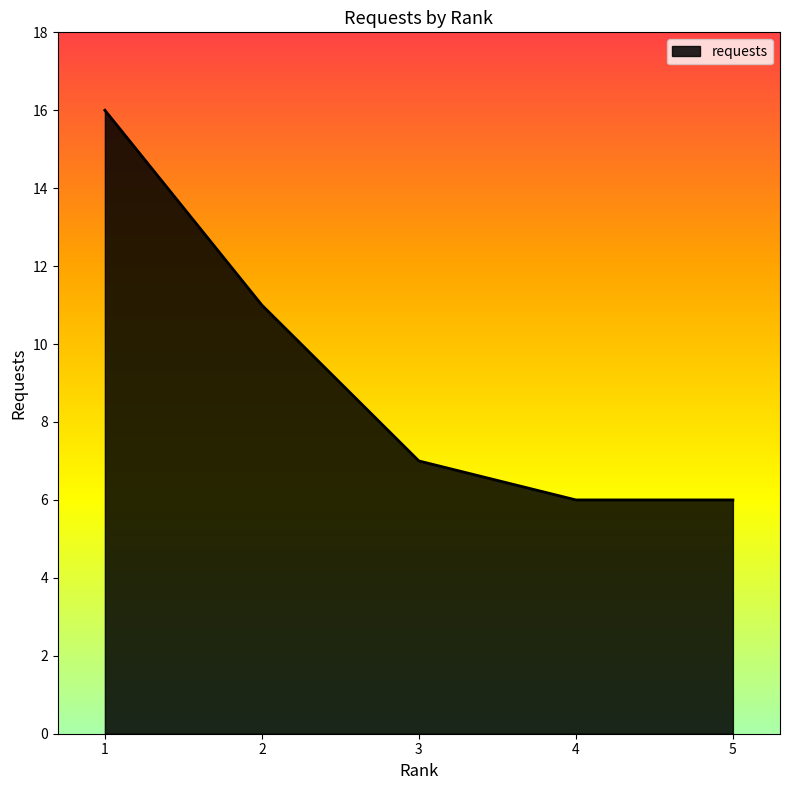

What is the change in value from 3 to 5?

-1